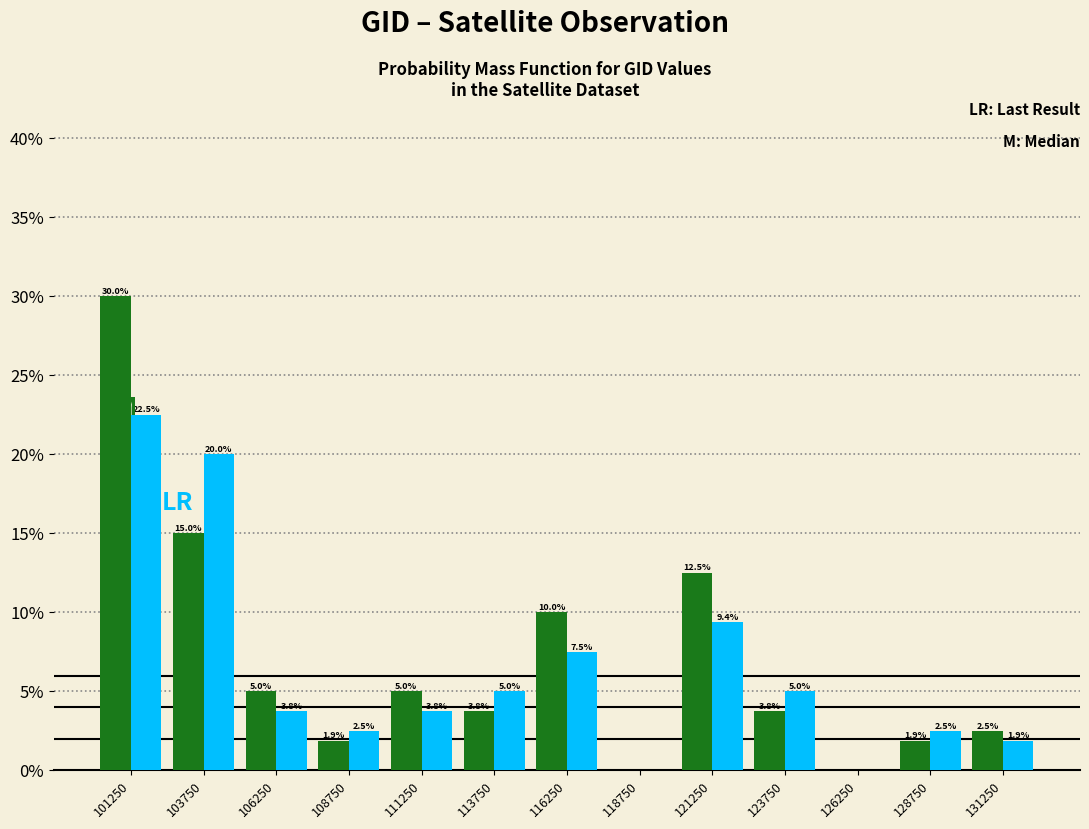

Reading left to right, list all the values displayed in this chart.

M: Median: 101250=30.0	103750=15.0	106250=5.0	108750=1.9	111250=5.0	113750=3.8	116250=10.0	118750=0.0	121250=12.5	123750=3.8	126250=0.0	128750=1.9	131250=2.5
LR: Last Result: 101250=22.5	103750=20.0	106250=3.8	108750=2.5	111250=3.8	113750=5.0	116250=7.5	118750=0.0	121250=9.4	123750=5.0	126250=0.0	128750=2.5	131250=1.9